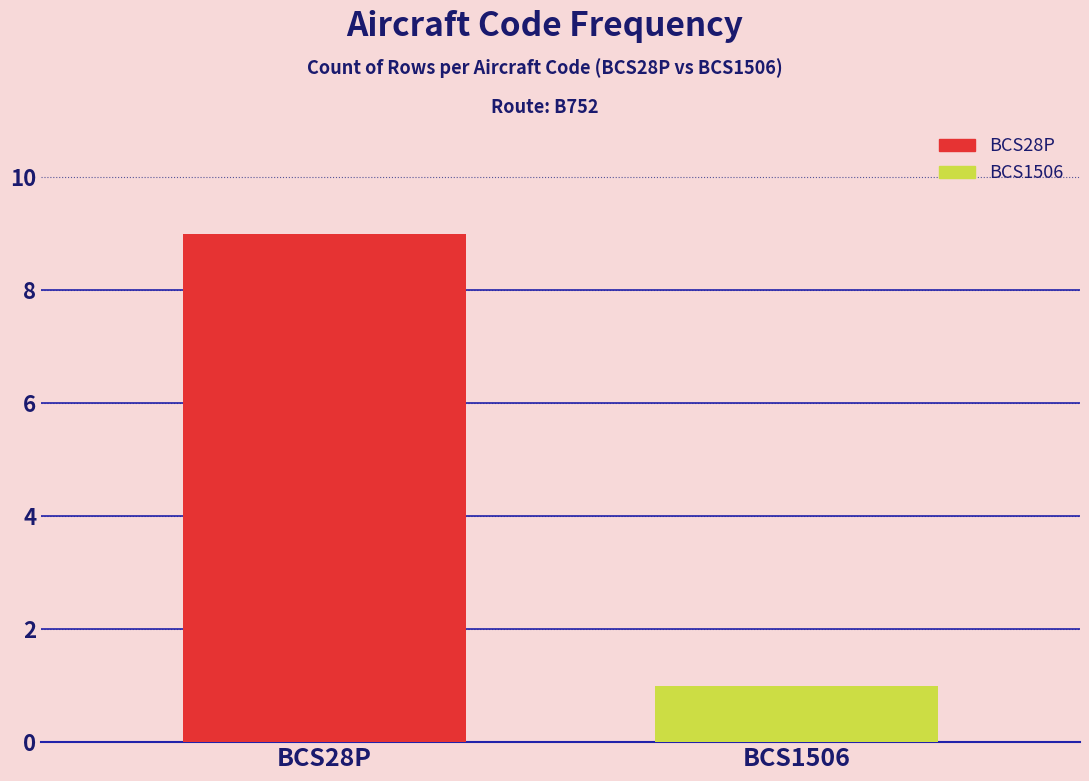

List the series in order of their overall mean, highest first.

BCS28P, BCS1506